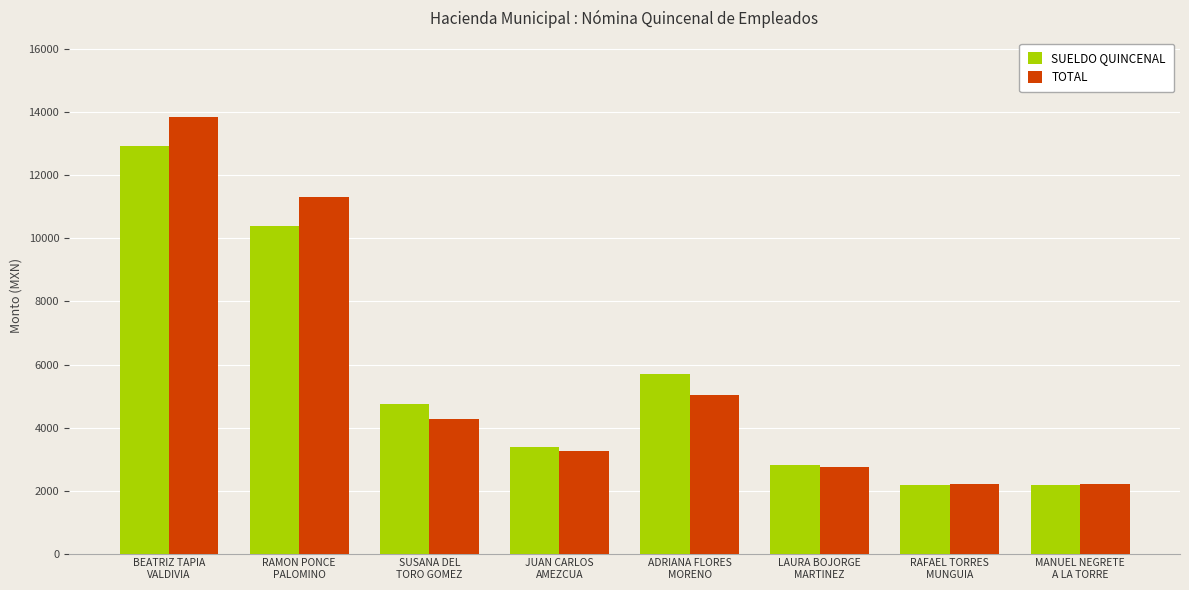

Reading left to right, transcribe all the data shown in this chart.

SUELDO QUINCENAL: BEATRIZ TAPIA
VALDIVIA=12930	RAMON PONCE
PALOMINO=10410	SUSANA DEL
TORO GOMEZ=4740	JUAN CARLOS
AMEZCUA=3390	ADRIANA FLORES
MORENO=5700	LAURA BOJORGE
MARTINEZ=2820	RAFAEL TORRES
MUNGUIA=2160	MANUEL NEGRETE
A LA TORRE=2160
TOTAL: BEATRIZ TAPIA
VALDIVIA=13868	RAMON PONCE
PALOMINO=11303	SUSANA DEL
TORO GOMEZ=4260	JUAN CARLOS
AMEZCUA=3255	ADRIANA FLORES
MORENO=5025	LAURA BOJORGE
MARTINEZ=2760	RAFAEL TORRES
MUNGUIA=2220	MANUEL NEGRETE
A LA TORRE=2220